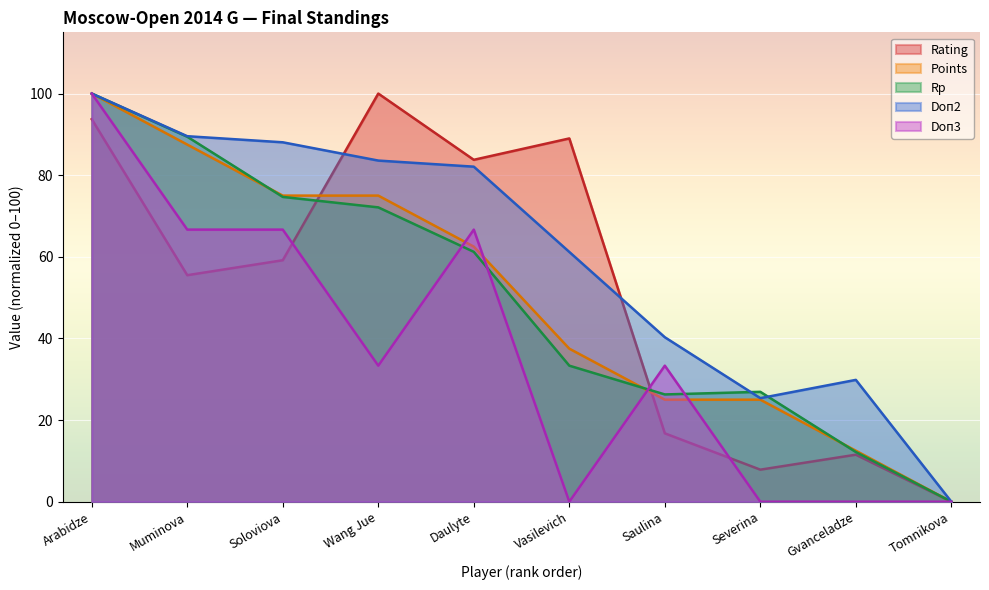

The Doп2 series shows 32.4 at Muminova. True or false?

False